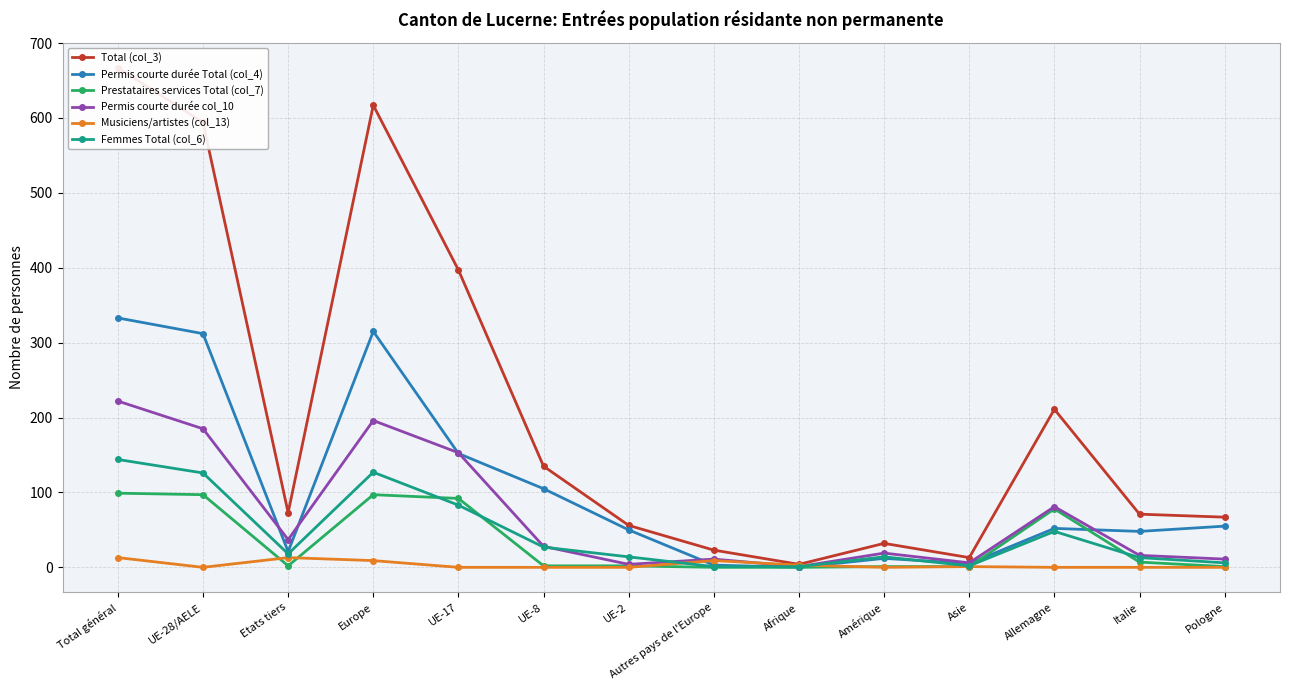

How many series are shown in this chart?

6